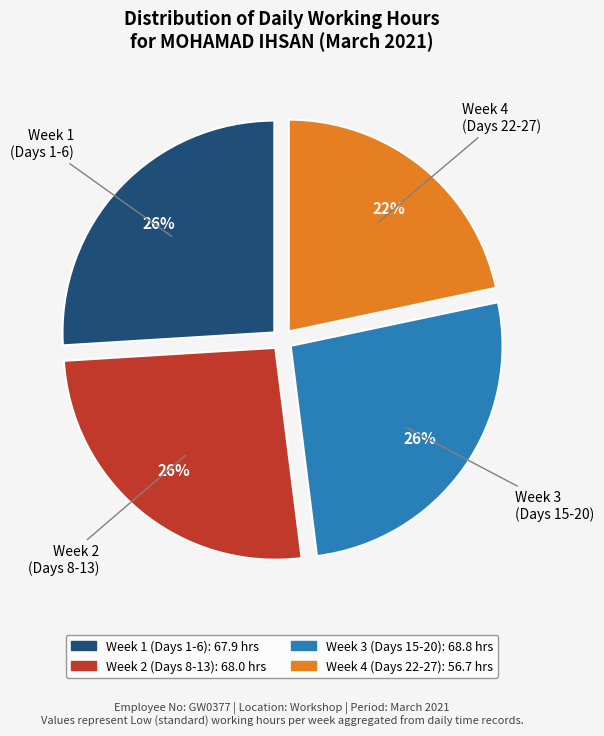

Does any single category account for the majority?

No